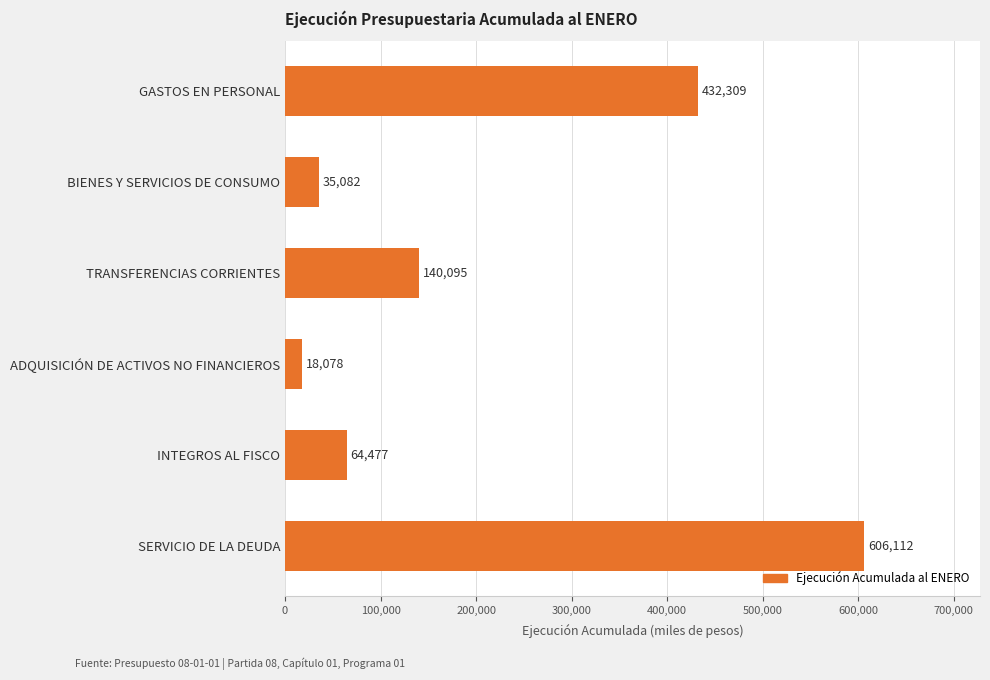

Between BIENES Y SERVICIOS DE CONSUMO and TRANSFERENCIAS CORRIENTES, which is larger?

TRANSFERENCIAS CORRIENTES